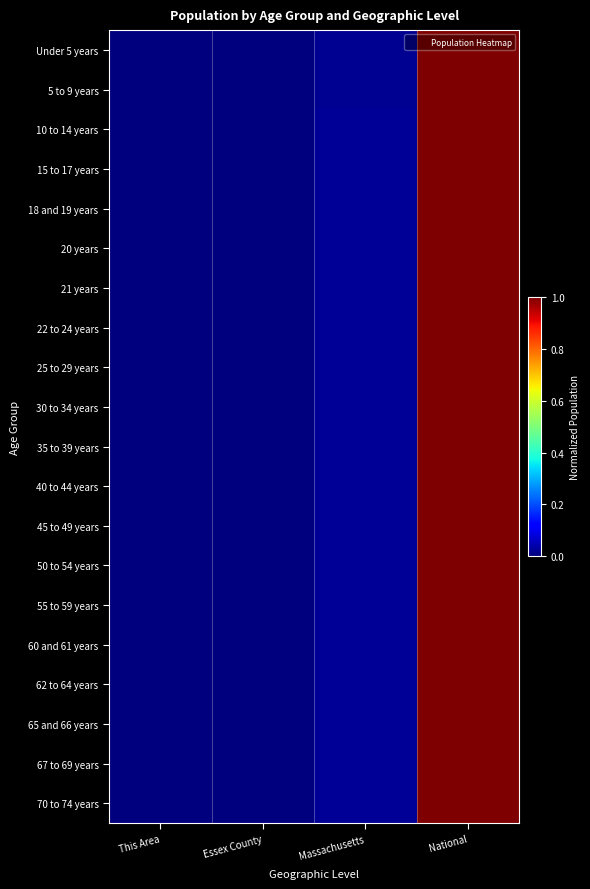

Reading right to left, what are all the values shown in this chart?

Under 5 years: National=1.0	Massachusetts=0.0	Essex County=0.0	This Area=0.0
5 to 9 years: National=1.0	Massachusetts=0.0	Essex County=0.0	This Area=0.0
10 to 14 years: National=1.0	Massachusetts=0.0	Essex County=0.0	This Area=0.0
15 to 17 years: National=1.0	Massachusetts=0.0	Essex County=0.0	This Area=0.0
18 and 19 years: National=1.0	Massachusetts=0.0	Essex County=0.0	This Area=0.0
20 years: National=1.0	Massachusetts=0.0	Essex County=0.0	This Area=0.0
21 years: National=1.0	Massachusetts=0.0	Essex County=0.0	This Area=0.0
22 to 24 years: National=1.0	Massachusetts=0.0	Essex County=0.0	This Area=0.0
25 to 29 years: National=1.0	Massachusetts=0.0	Essex County=0.0	This Area=0.0
30 to 34 years: National=1.0	Massachusetts=0.0	Essex County=0.0	This Area=0.0
35 to 39 years: National=1.0	Massachusetts=0.0	Essex County=0.0	This Area=0.0
40 to 44 years: National=1.0	Massachusetts=0.0	Essex County=0.0	This Area=0.0
45 to 49 years: National=1.0	Massachusetts=0.0	Essex County=0.0	This Area=0.0
50 to 54 years: National=1.0	Massachusetts=0.0	Essex County=0.0	This Area=0.0
55 to 59 years: National=1.0	Massachusetts=0.0	Essex County=0.0	This Area=0.0
60 and 61 years: National=1.0	Massachusetts=0.0	Essex County=0.0	This Area=0.0
62 to 64 years: National=1.0	Massachusetts=0.0	Essex County=0.0	This Area=0.0
65 and 66 years: National=1.0	Massachusetts=0.0	Essex County=0.0	This Area=0.0
67 to 69 years: National=1.0	Massachusetts=0.0	Essex County=0.0	This Area=0.0
70 to 74 years: National=1.0	Massachusetts=0.0	Essex County=0.0	This Area=0.0